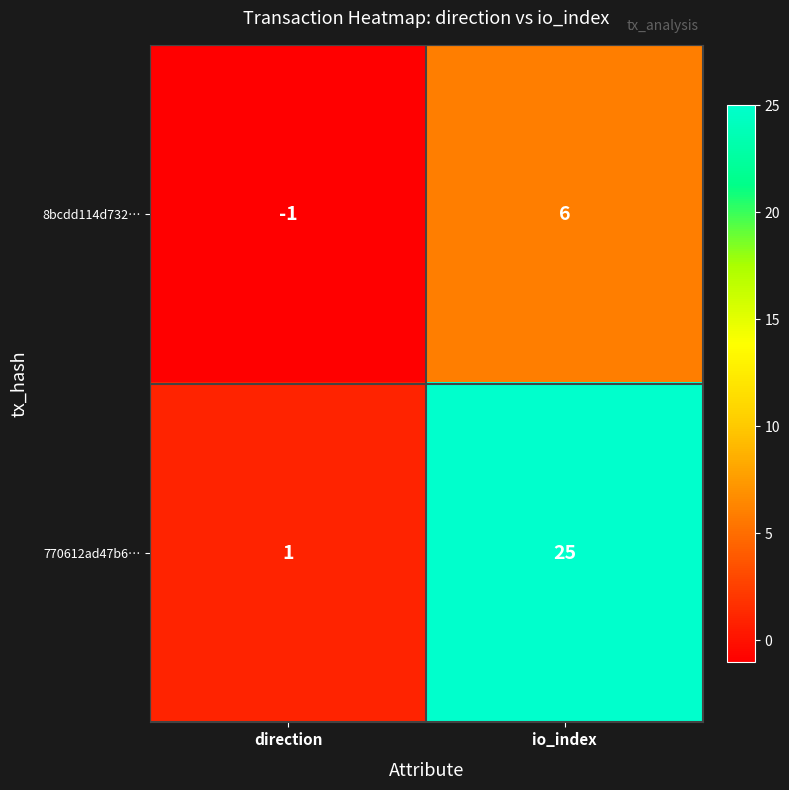

How many data points in 8bcdd114d732… are less than 6?

1